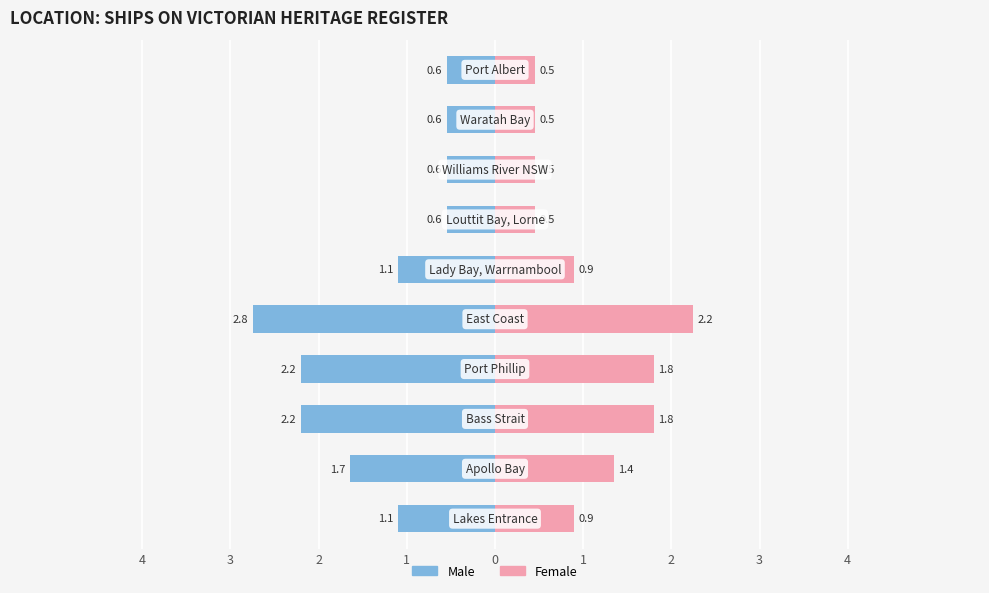

True or false: Male has a value of -0.9 at 2.

False